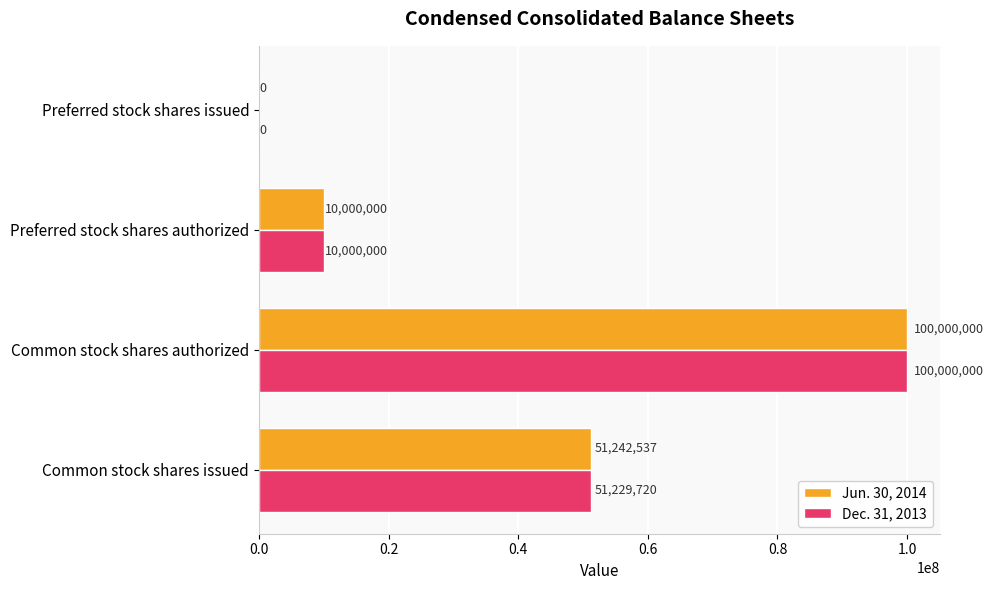

Which label corresponds to the largest value in the chart?

Common stock shares authorized